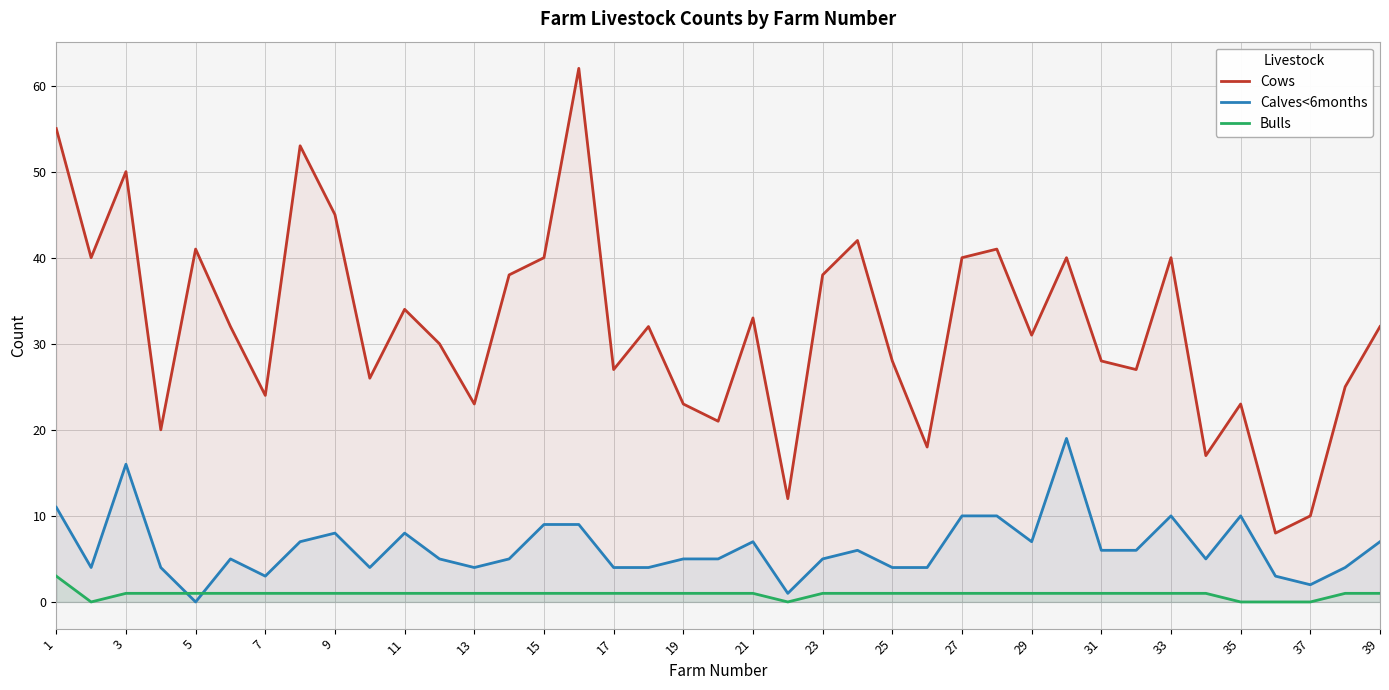

In Cows, how many points are higher than both neighbors (excluding endpoints)?

12